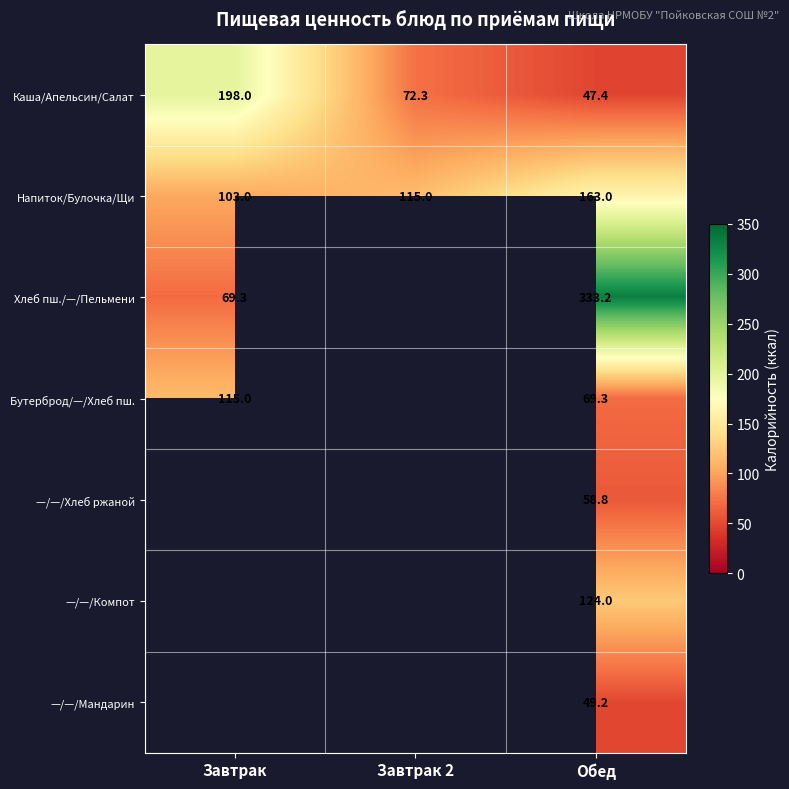

At how many categories does at least one series exceed 314?

1